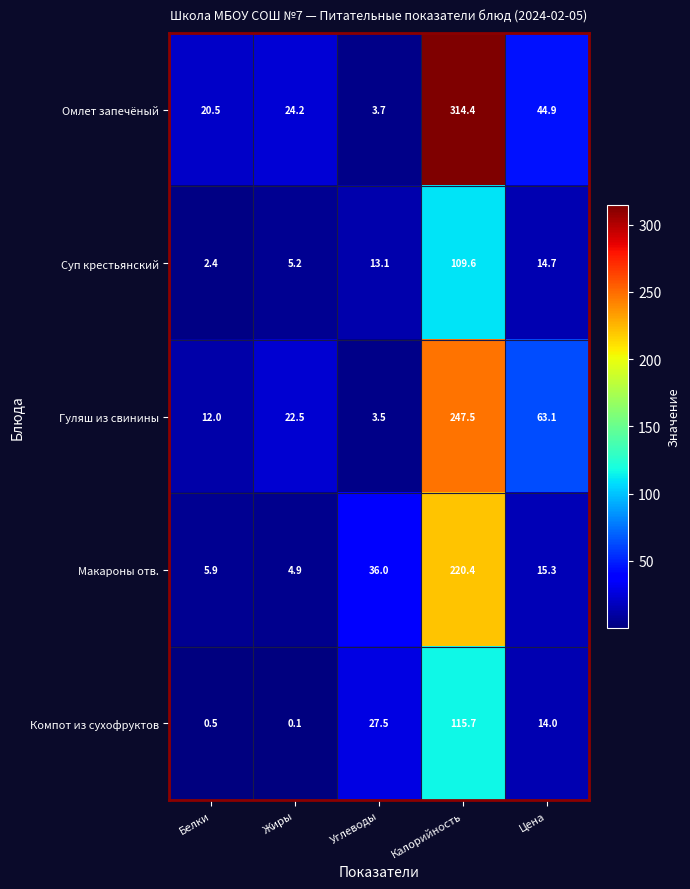

Which series changed the most between Углеводы and Калорийность?

Омлет запечёный